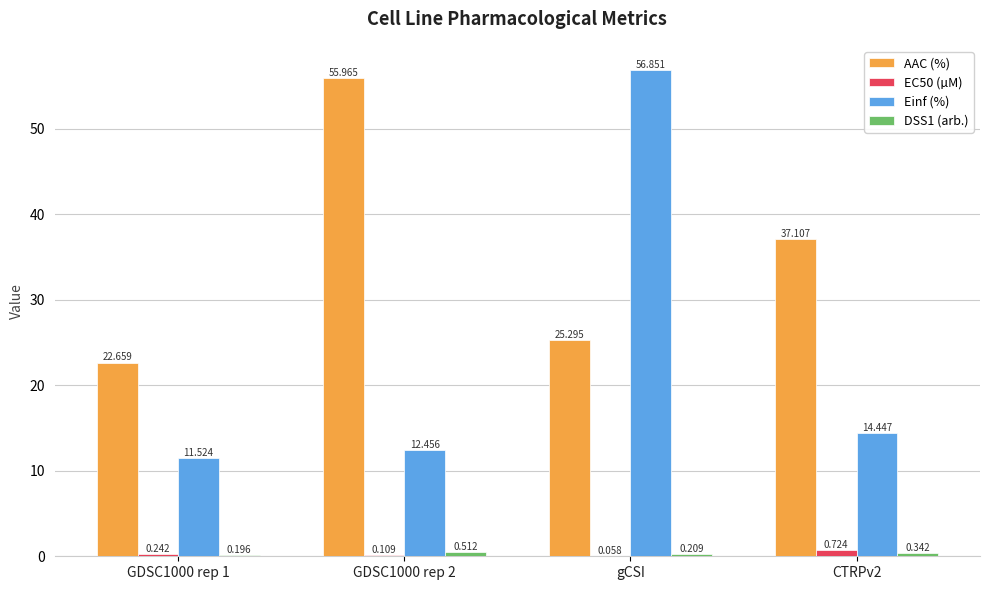

At which label is EC50 (µM) closest to 0?

gCSI